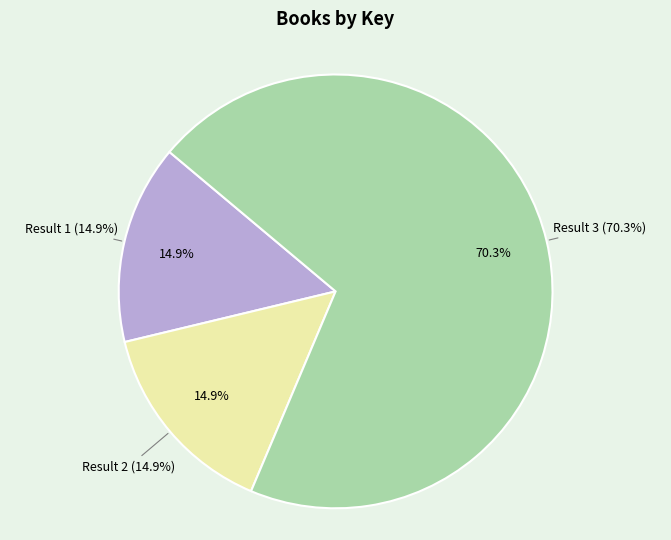

Do Result 2 and Result 1 together represent more than half of the pie?

No